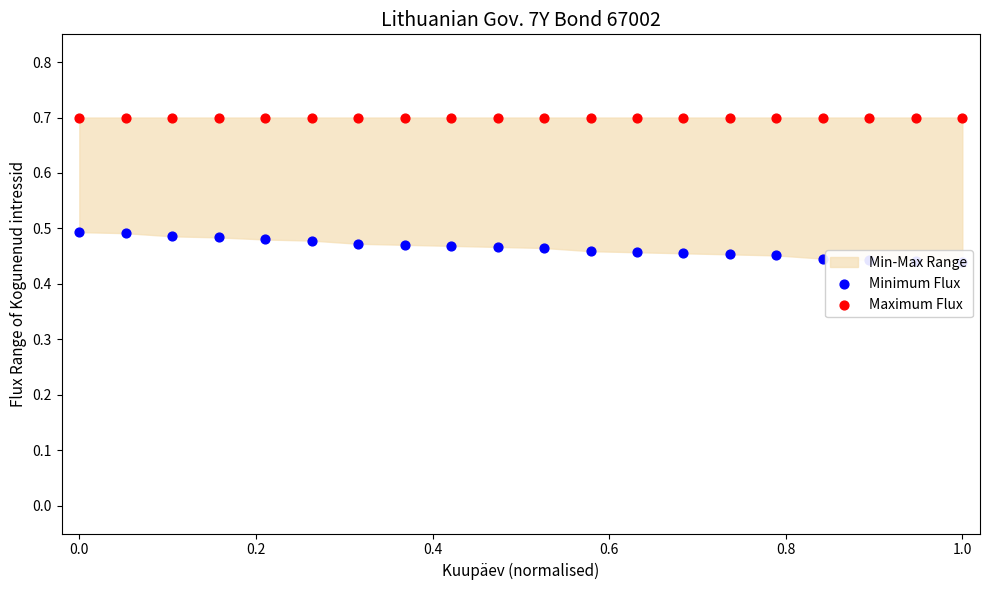

Is the value of Minimum Flux at 17 greater than the value of Maximum Flux at 15?

No